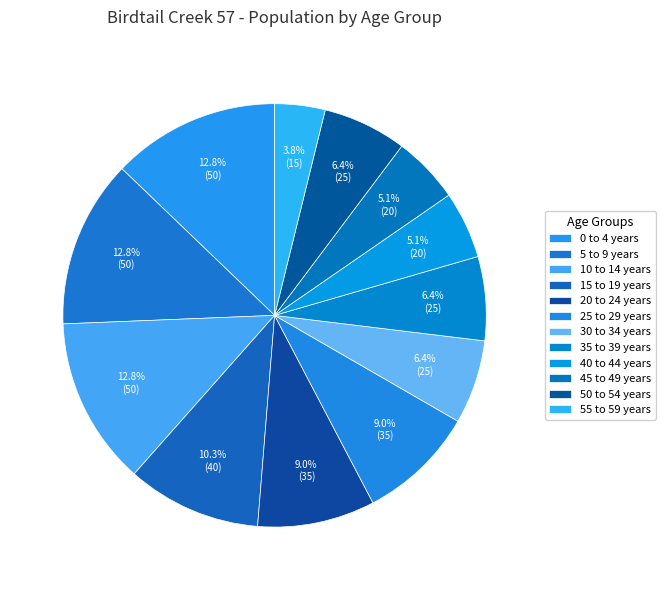

Which category has the biggest portion of the pie?

0 to 4 years